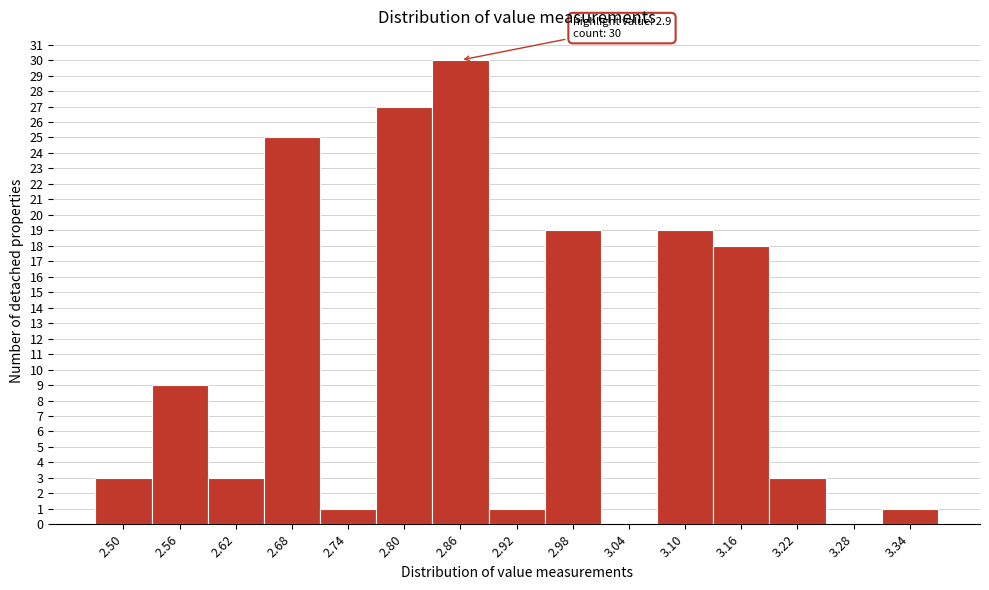

What is the sum of all values?

159